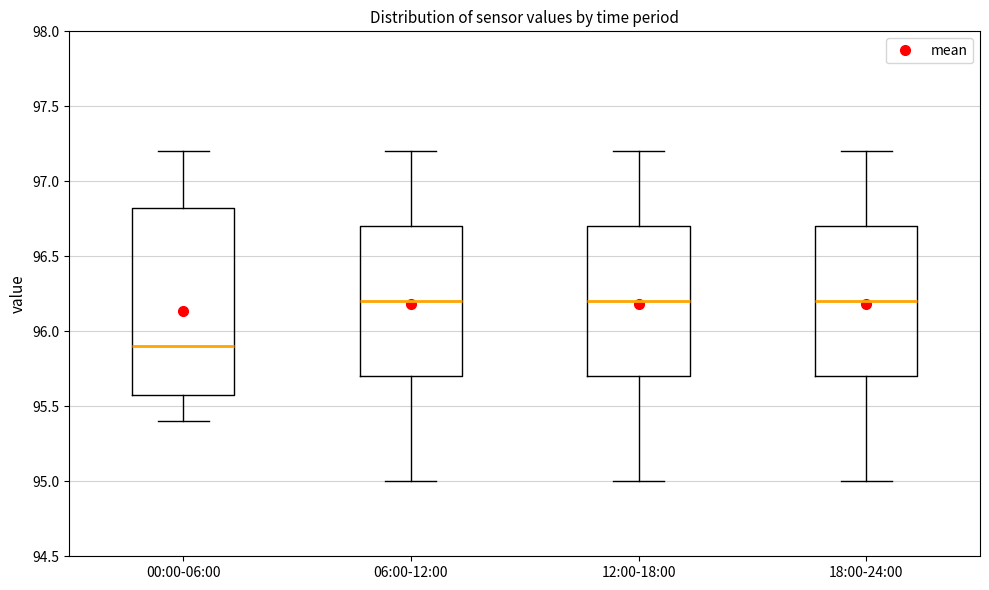

Reading left to right, transcribe this box plot: for each box, give where its median line is, the range the box spans, and where its two whiskers end, as read against the y-axis. The values are not printed on the chart, so give them approximately, as read against the axis.

00:00-06:00: median 95.90, box 95.60 to 96.85, whiskers 95.40 to 97.20
06:00-12:00: median 96.20, box 95.70 to 96.70, whiskers 95.00 to 97.20
12:00-18:00: median 96.20, box 95.70 to 96.70, whiskers 95.00 to 97.20
18:00-24:00: median 96.20, box 95.70 to 96.70, whiskers 95.00 to 97.20